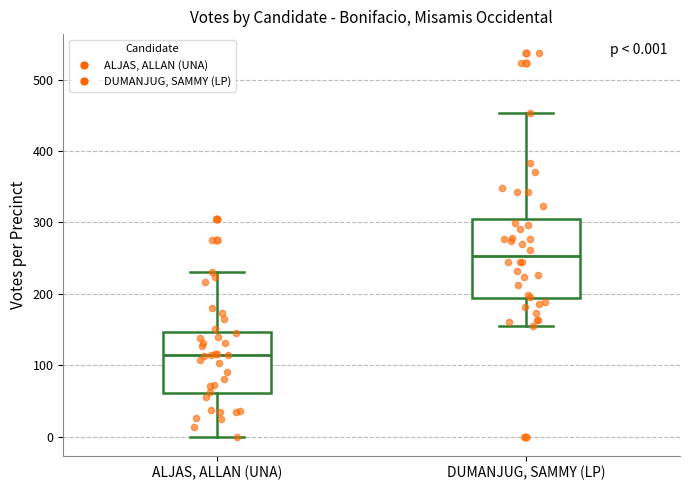

Which box has the lowest median line?

ALJAS, ALLAN (UNA)